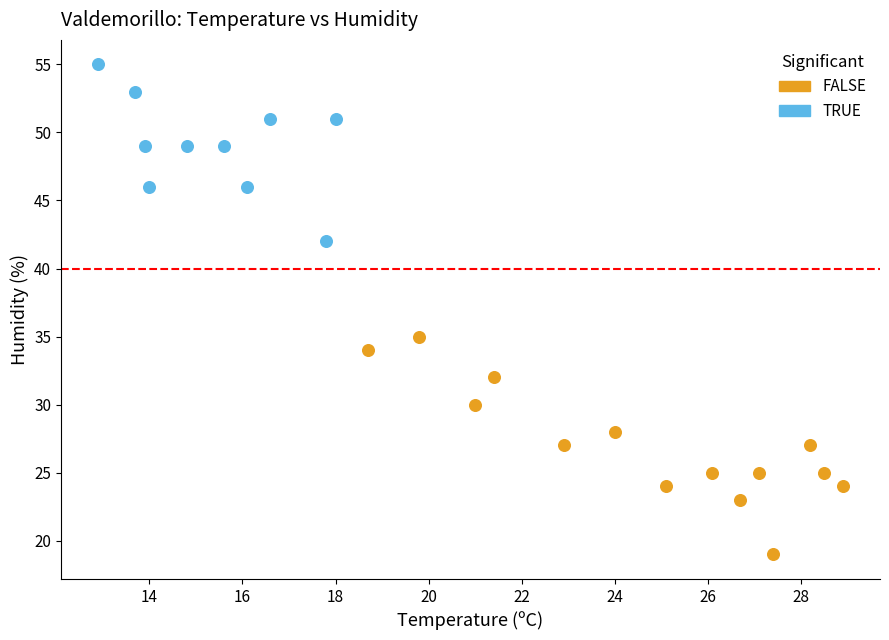

Which series has the widest spread of Y values?

FALSE